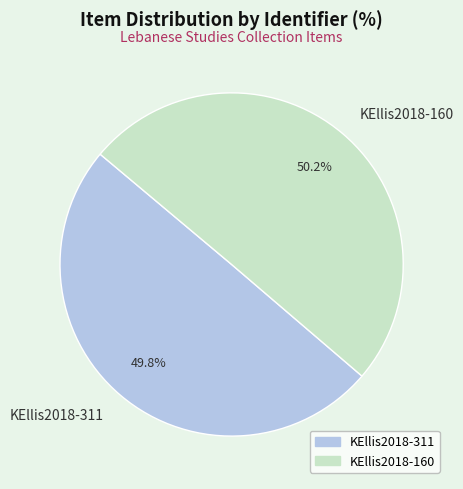

Approximately how many times larger is the value at KEllis2018-311 compared to KEllis2018-160?

1.0